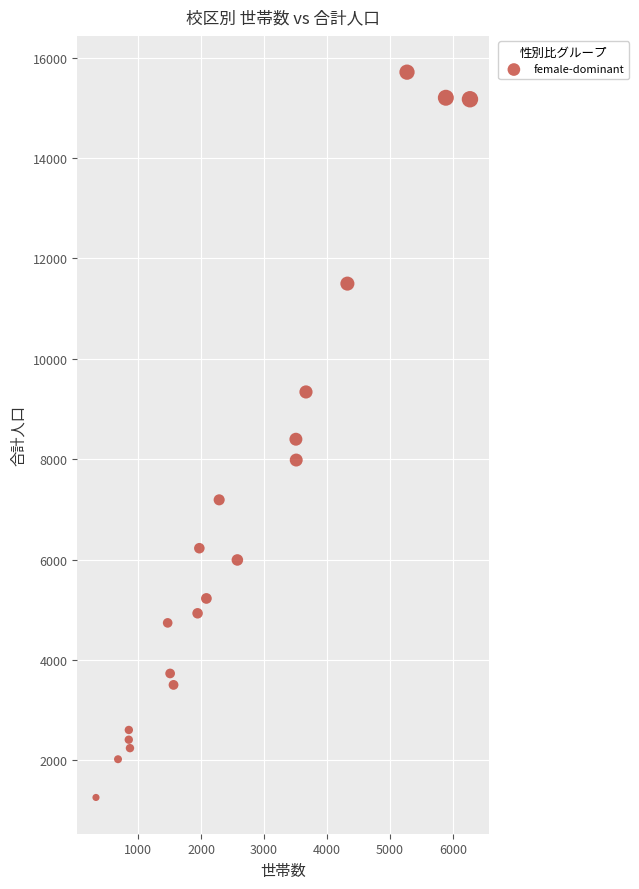

What is the range of X values (max minus min)?

5941